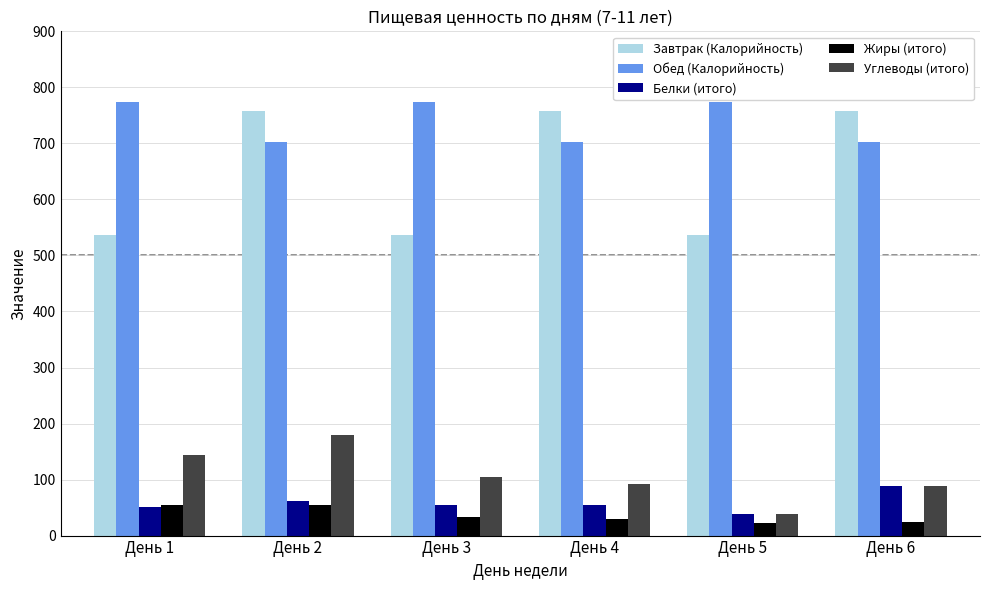

What is the total value across all series at День 3?

1502.9